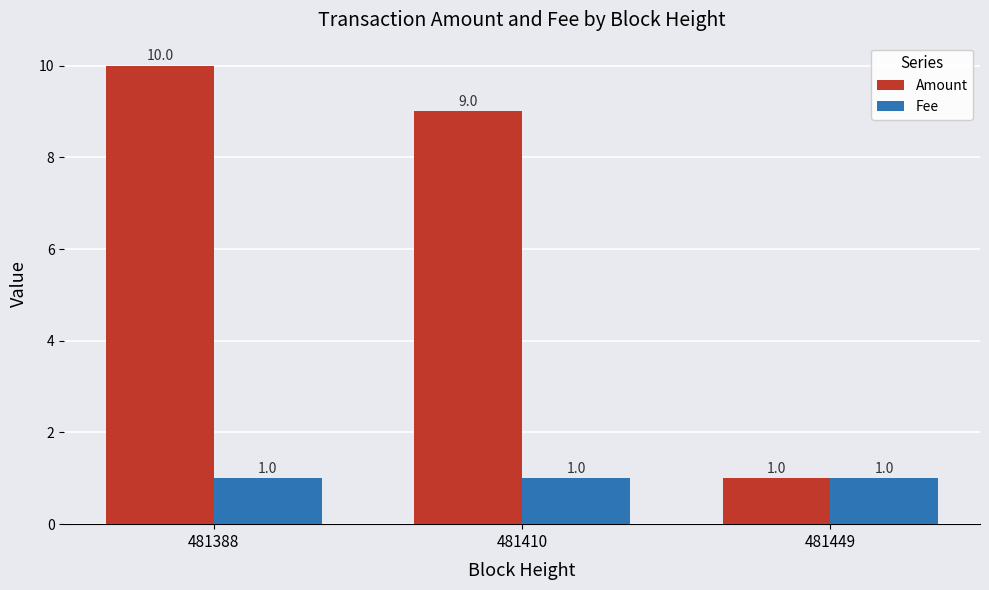

What is the difference between the maximum and minimum values in the Amount series?

9